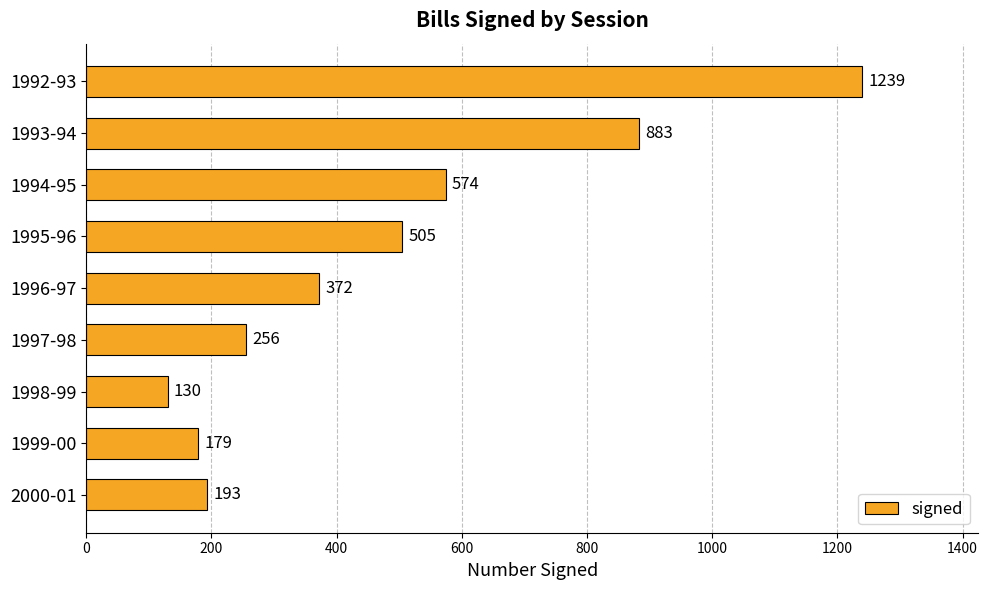

How many series are shown in this chart?

1